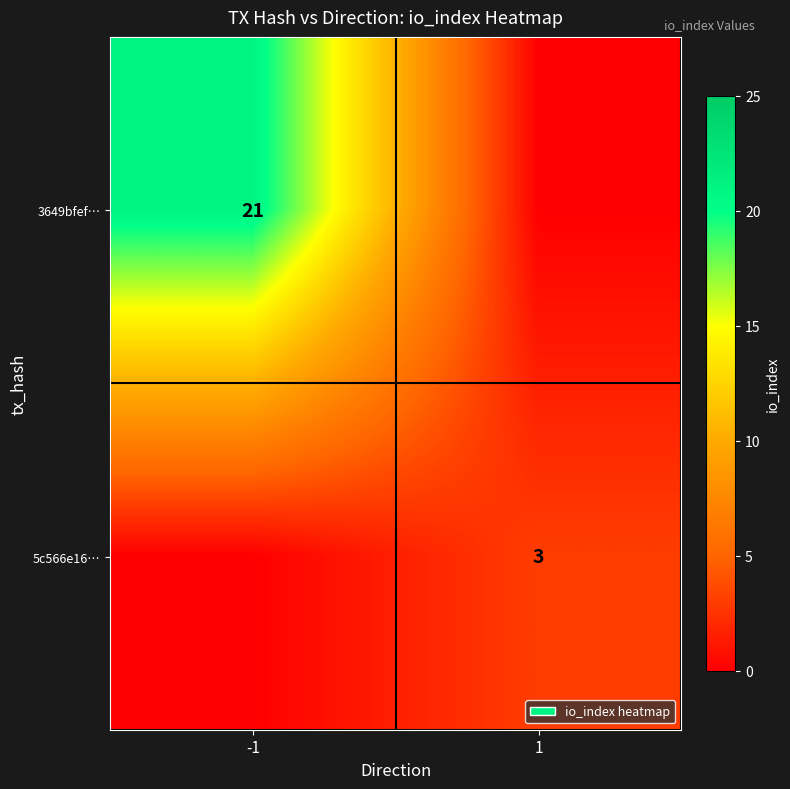

What is the total value across all series at 1?

3